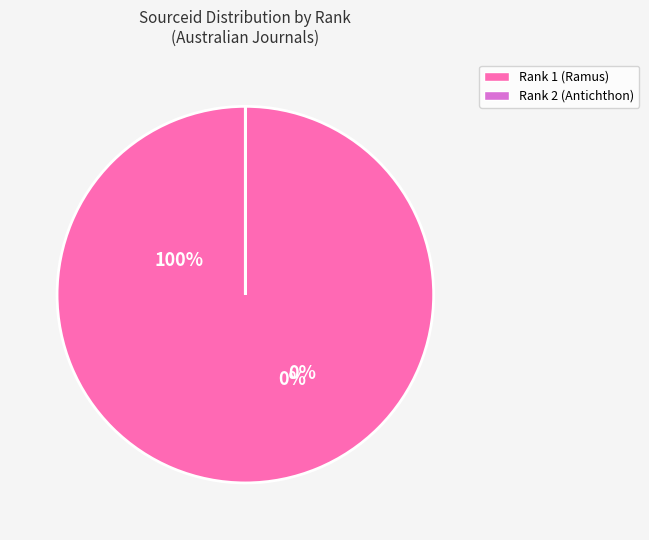

Count the number of slices in the pie.

2